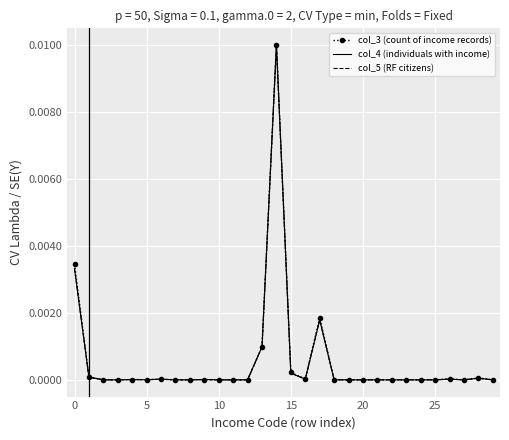

True or false: col_4 (individuals with income) has more than 0 points higher than both neighbors.

True